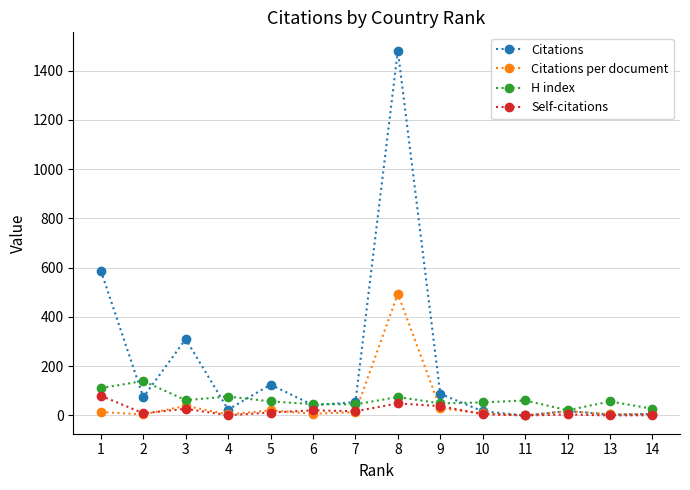

What is the maximum value shown in the chart?

1481.0